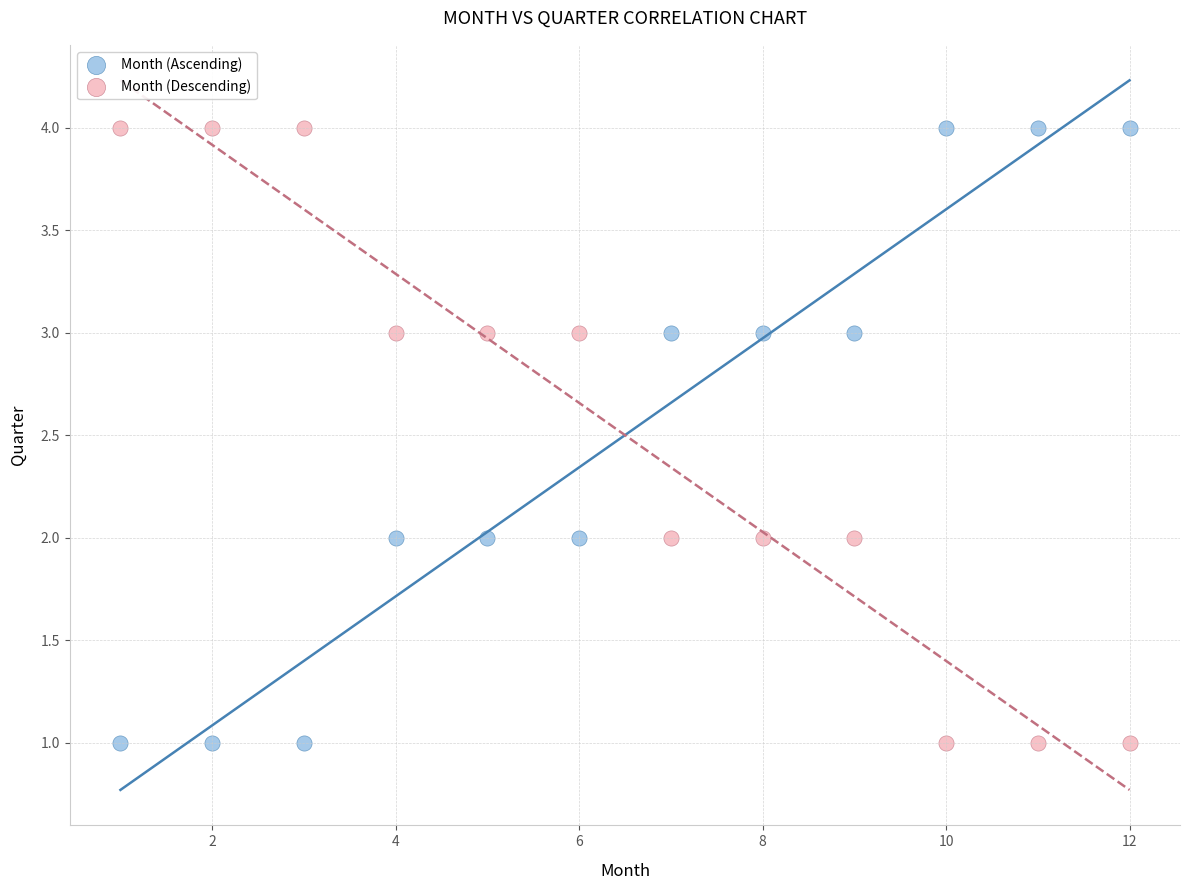

What are all the series names shown in the legend?

Month (Ascending), Month (Descending)